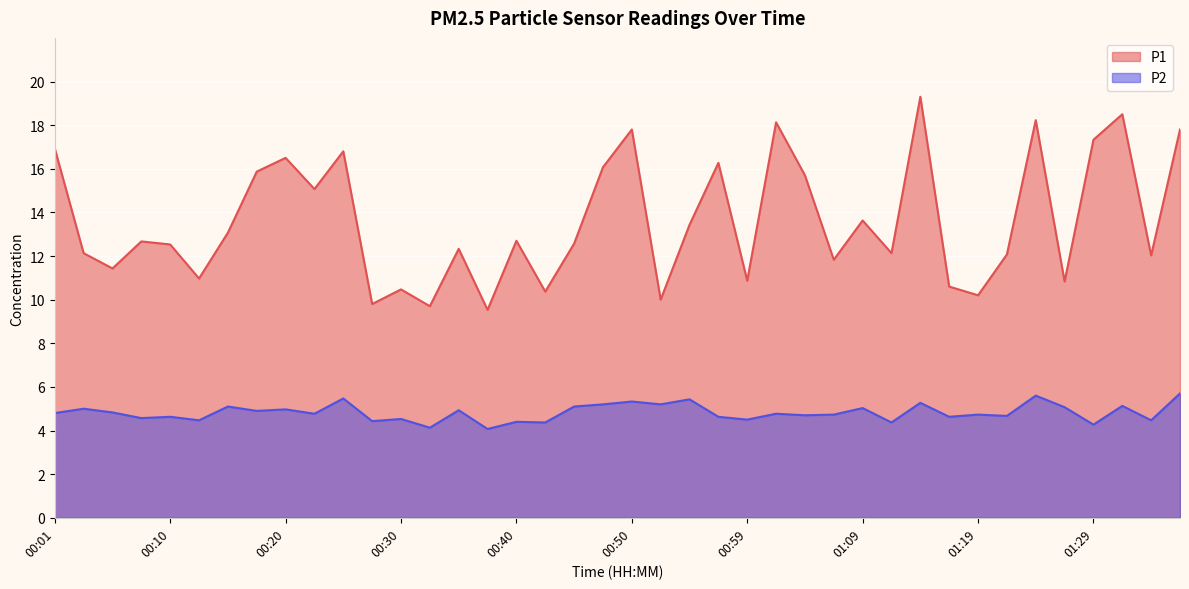

What is the spread (max minus min) of values at 00:20?

11.5